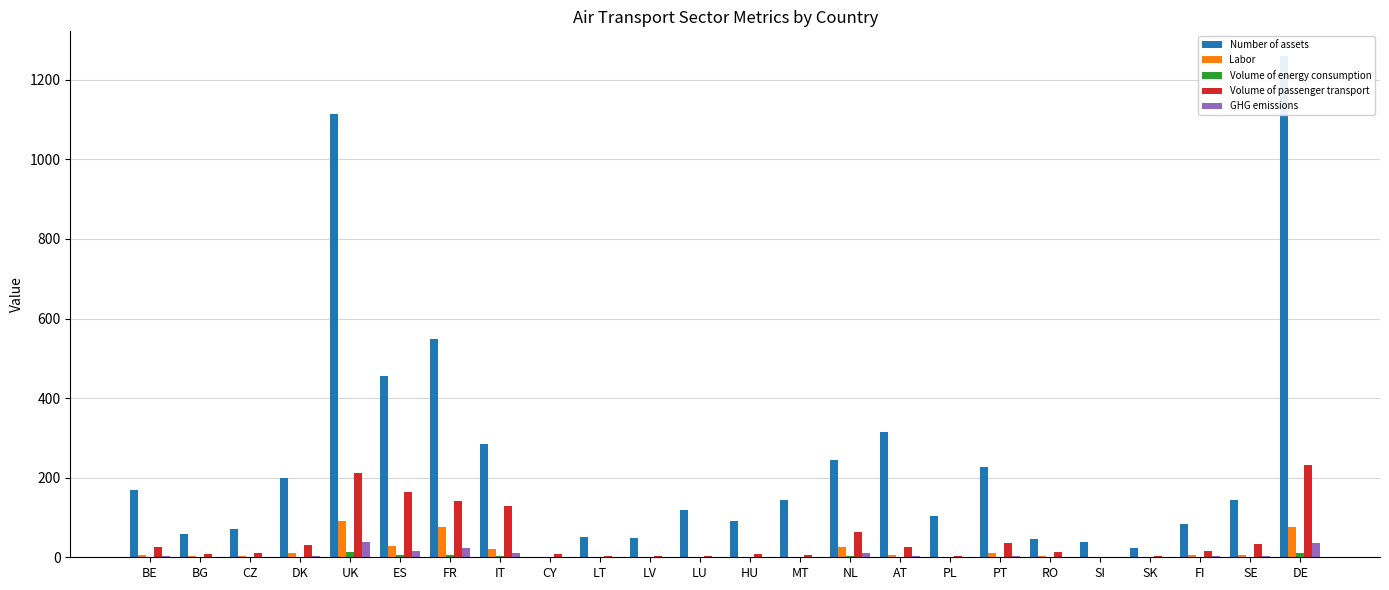

What is the difference between the maximum and minimum values in the GHG emissions series?

38.2